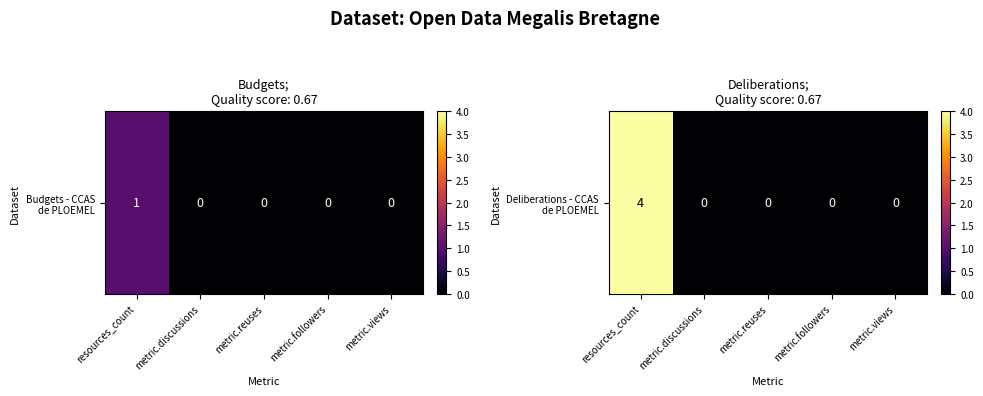

Reading right to left, transcribe all the data shown in this chart.

metric.views=0	metric.followers=0	metric.reuses=0	metric.discussions=0	resources_count=4